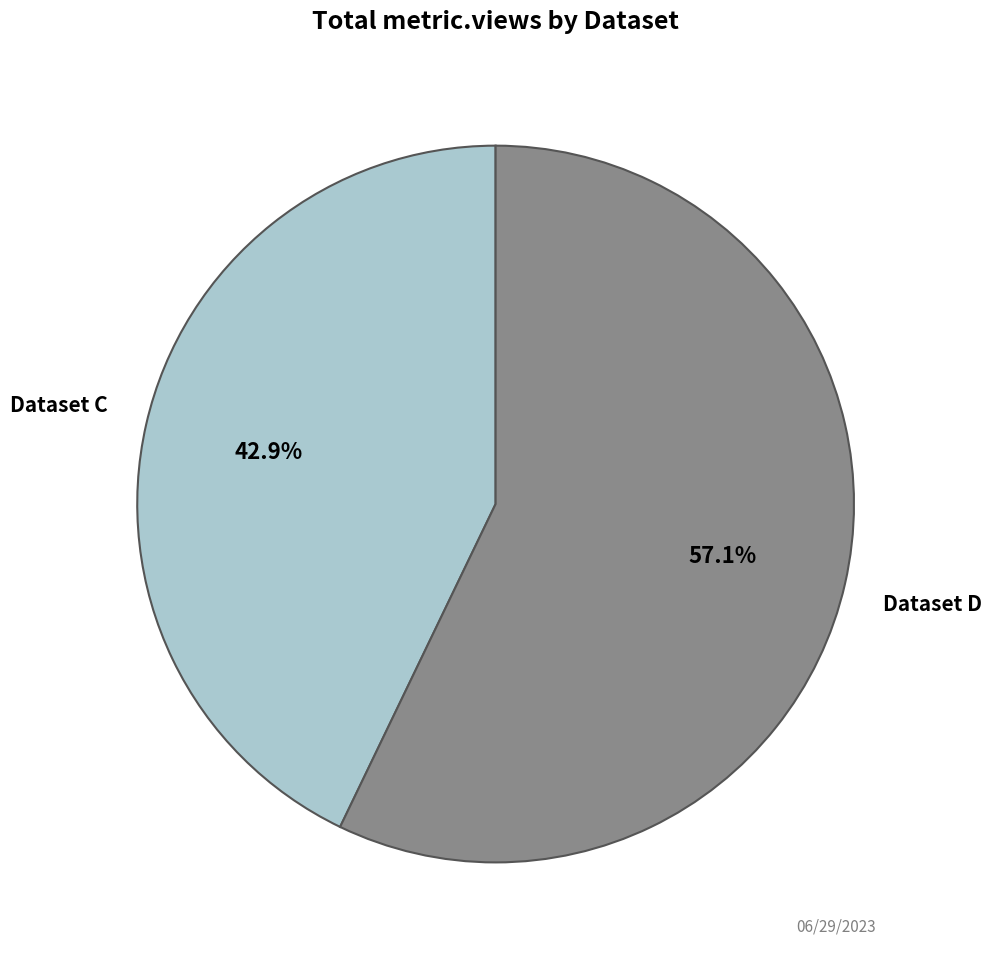

Approximately how many times larger is the value at Dataset C compared to Dataset D?

0.8